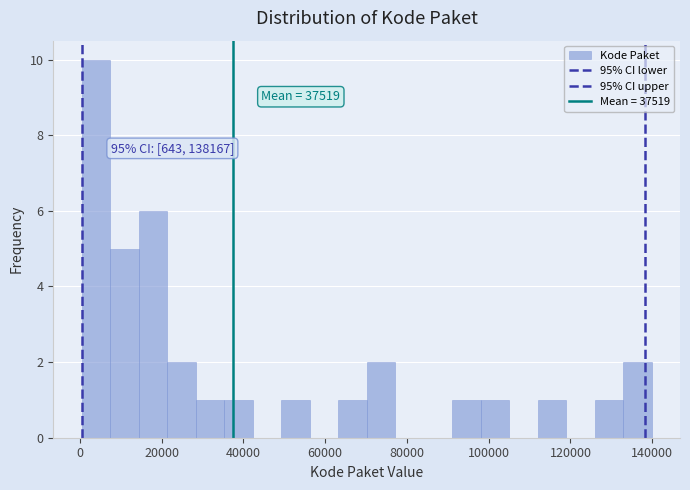

Read against the x-axis, roughly where is the centre of the tallest bar?

4000